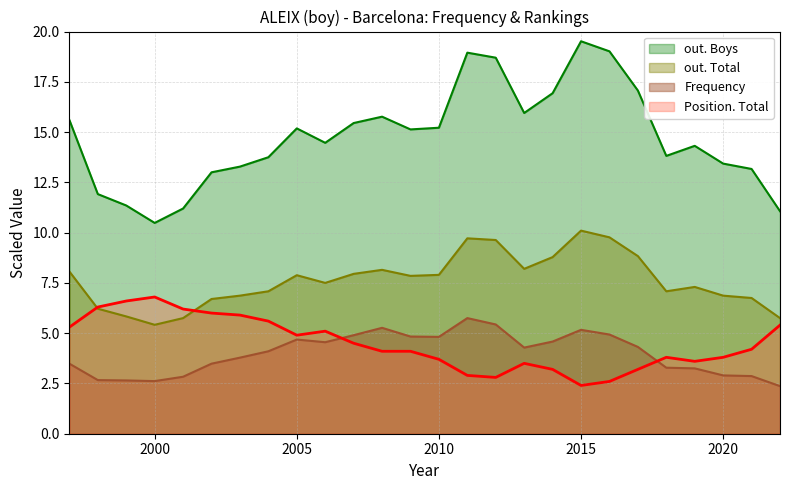

What is the average value of the out. Boys series?

14.8